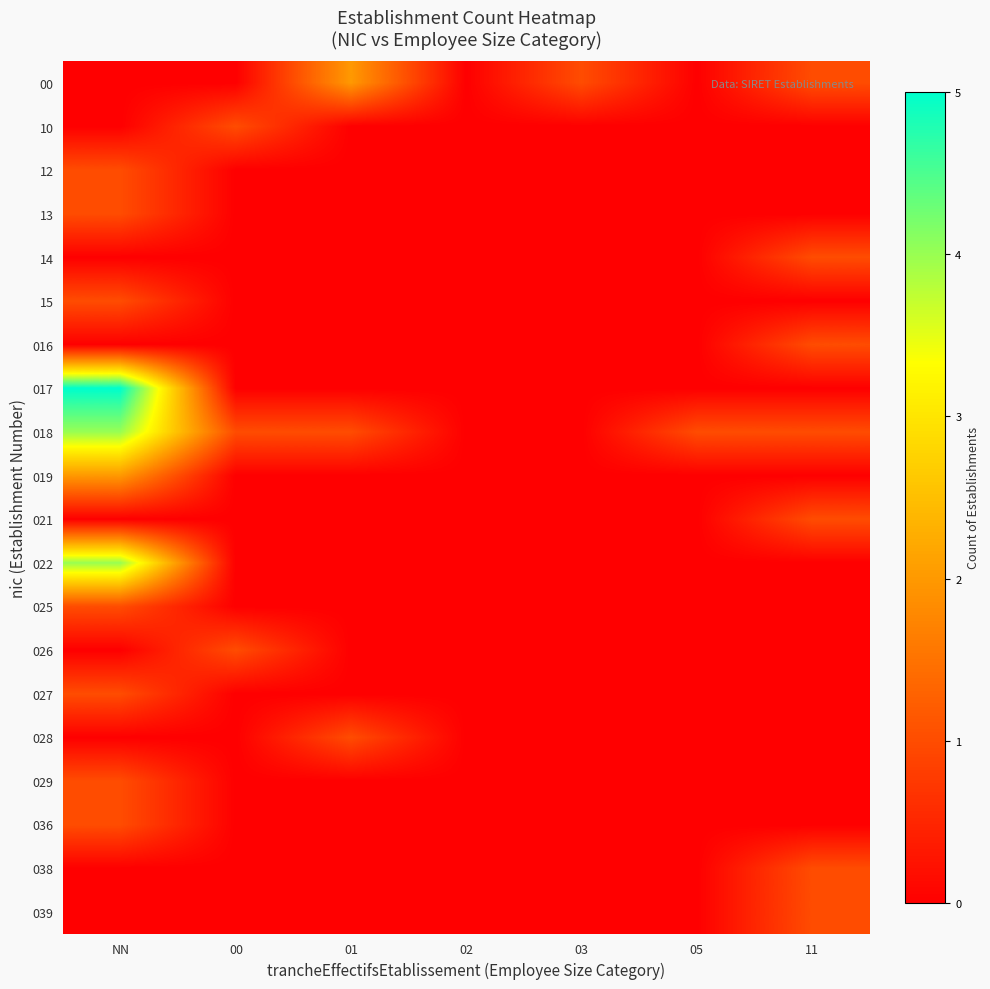

At which category is the sum across all series the highest?

NN